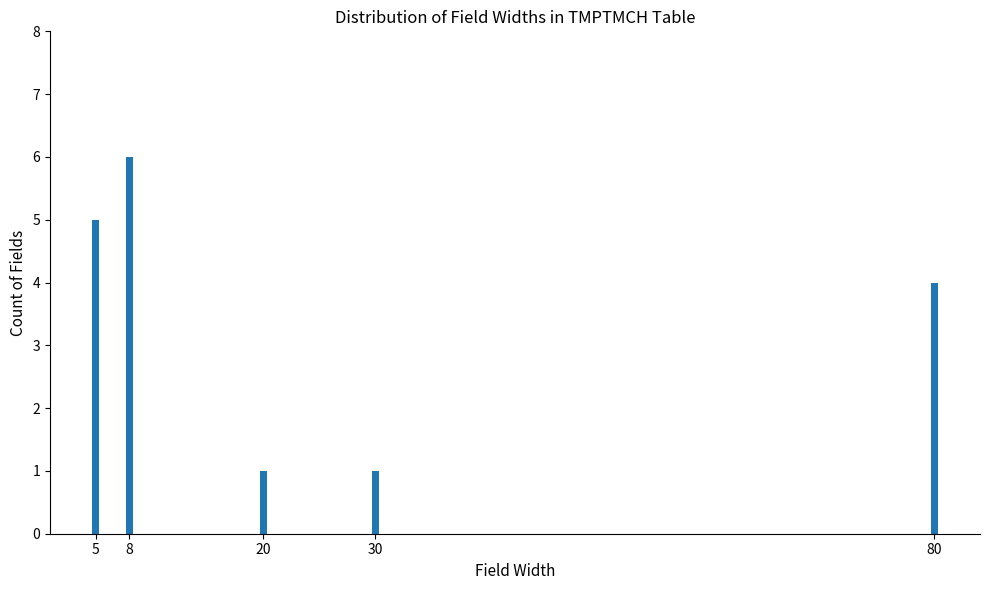

Reading left to right, transcribe all the data shown in this chart.

5	6	1	1	4